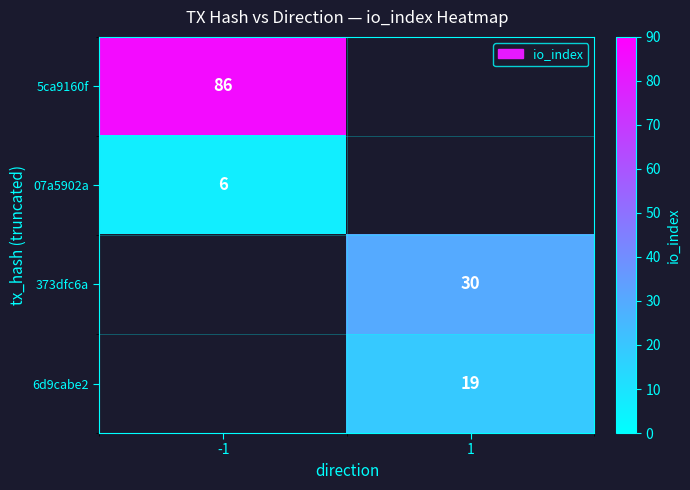

The value of 6d9cabe2 at 1 is 30. True or false?

False